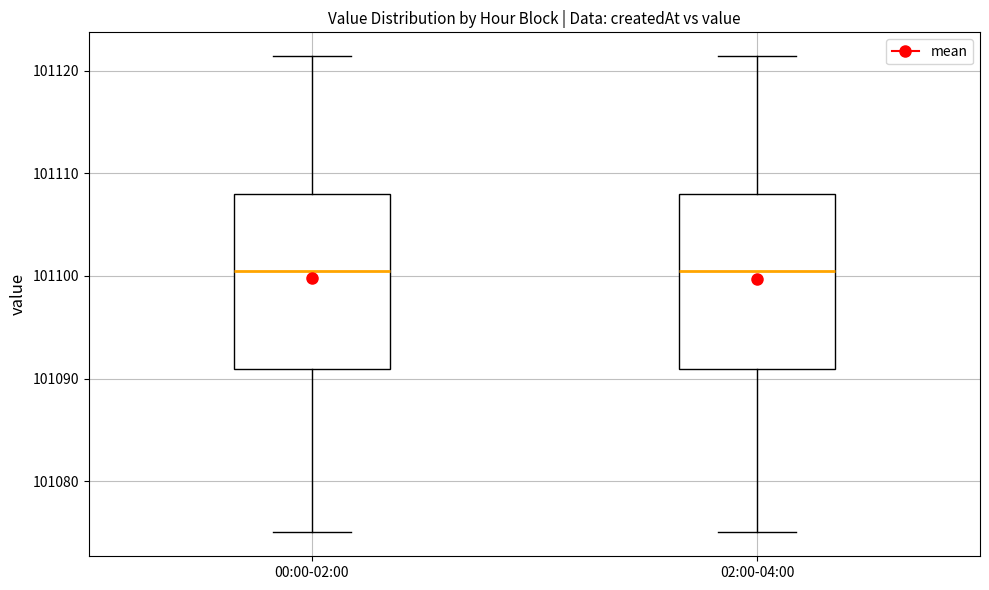

Reading left to right, read every box against the y-axis: the position of its median line, the range the box covers, and the ends of its whiskers. The values are not printed on the chart, so give them approximately, as read against the axis.

00:00-02:00: median 101101, box 101091 to 101108, whiskers 101075 to 101121
02:00-04:00: median 101101, box 101091 to 101108, whiskers 101075 to 101121